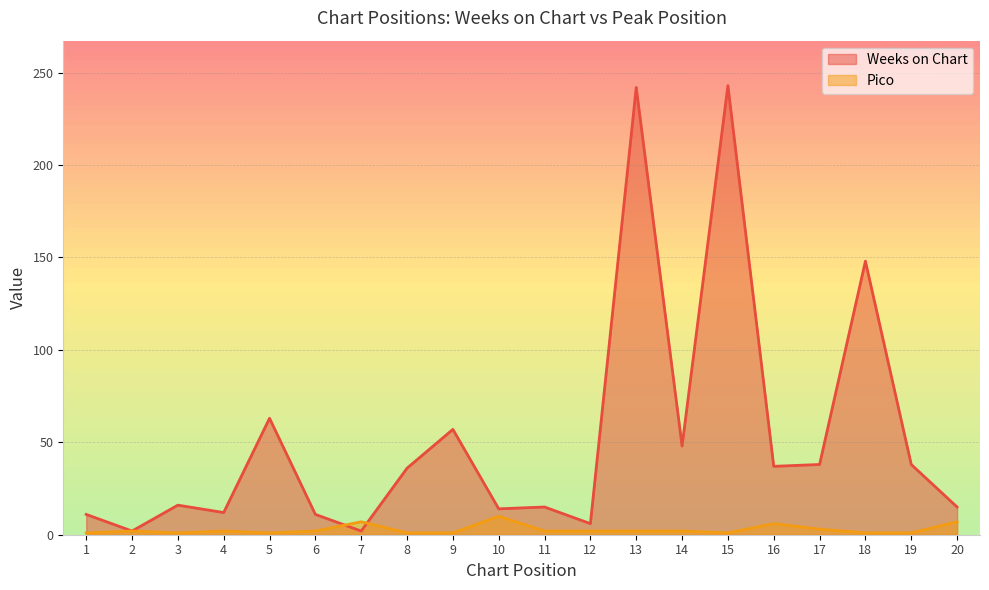

The value of Pico at 10 is 10. True or false?

True